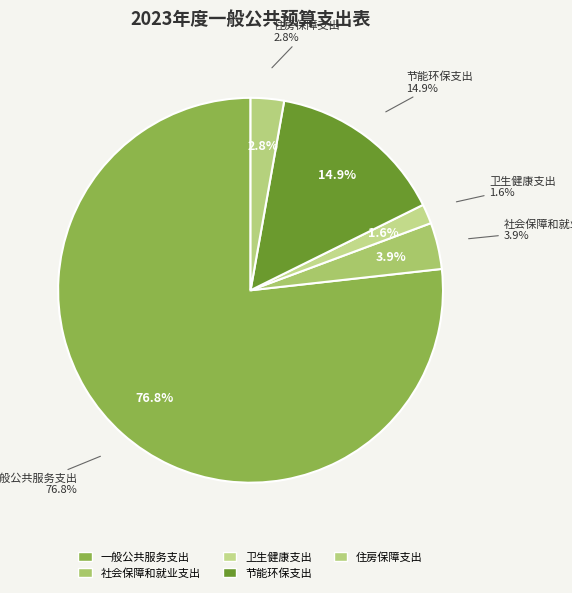

How many slices are in this pie chart?

5